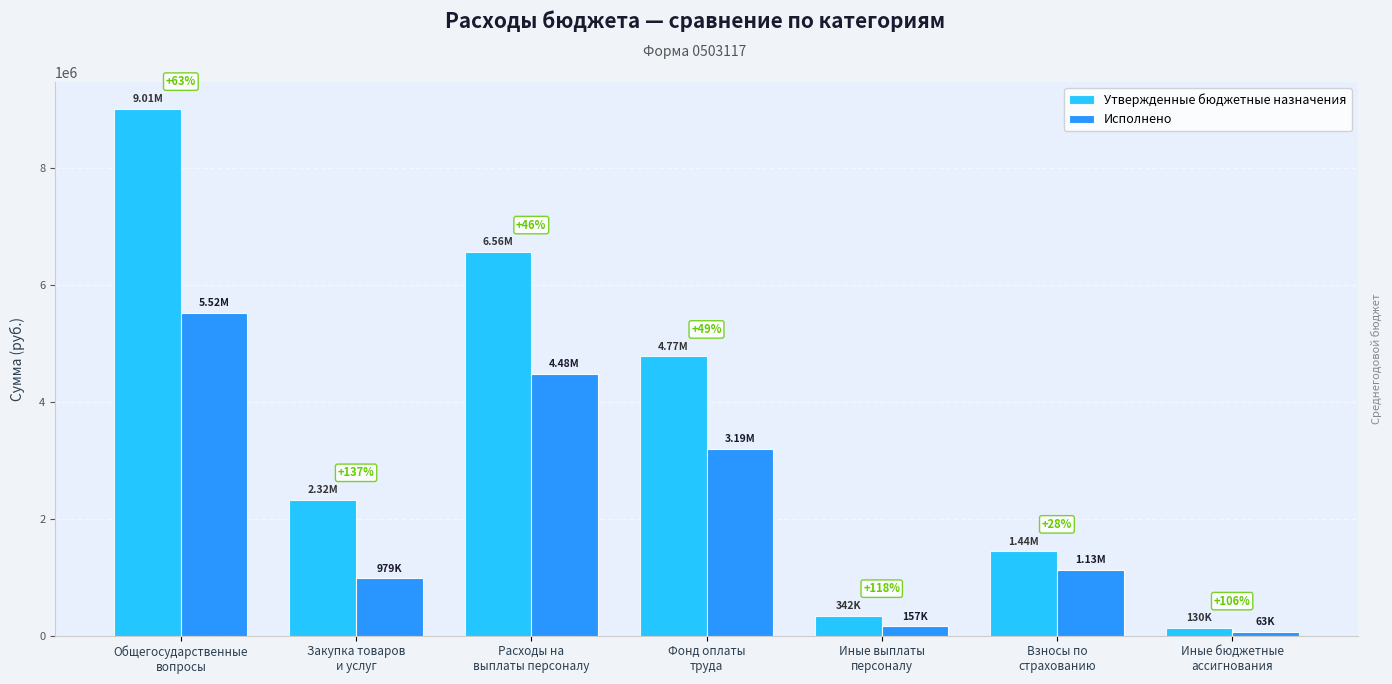

Are the bars horizontal?

No